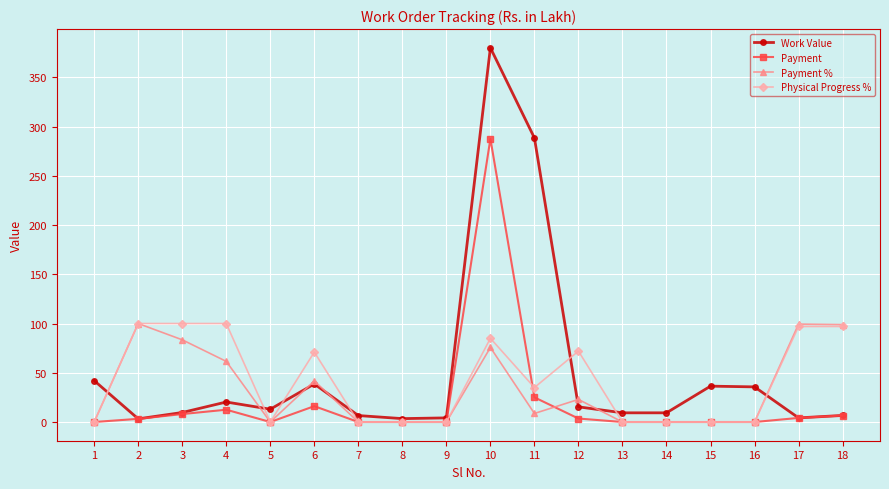

True or false: Physical Progress % and Work Value intersect in this chart.

True